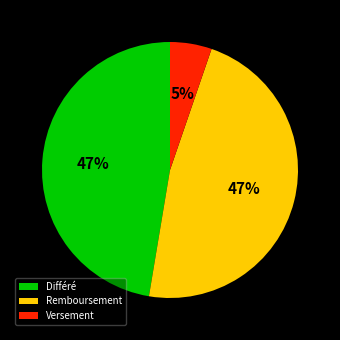

To the nearest percent, what portion does Remboursement represent?

47%